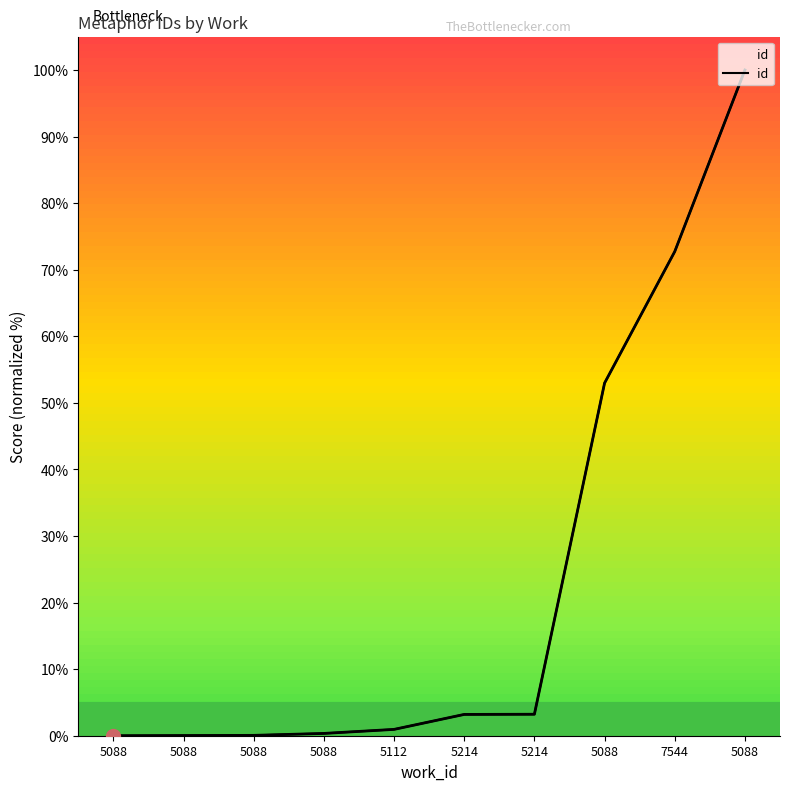

Reading right to left, transcribe all the data shown in this chart.

100.0	72.7	53.0	3.2	3.2	1.0	0.3	0.1	0.0	0.0